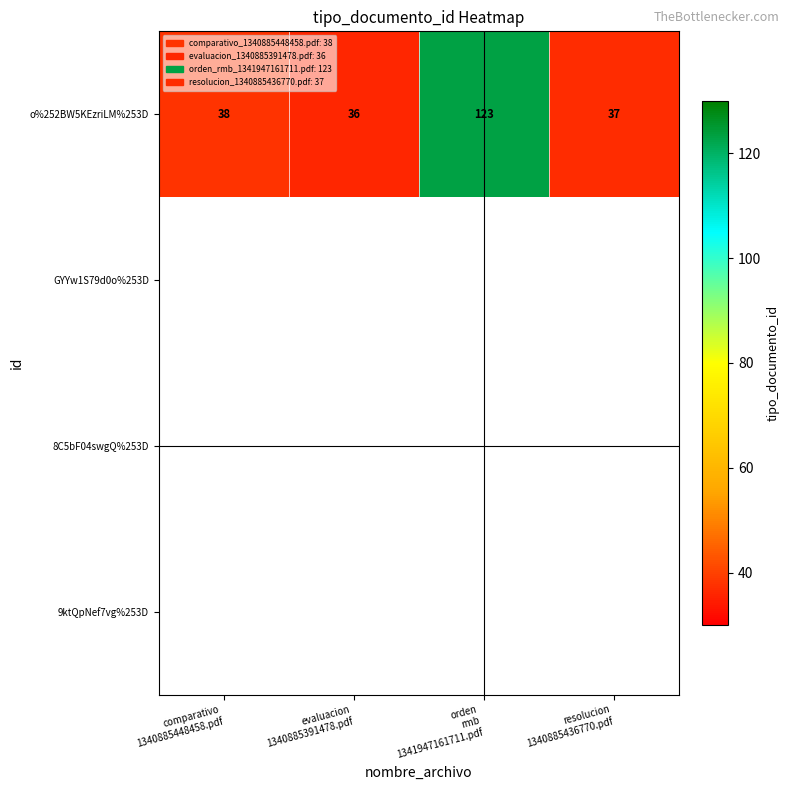

What is the maximum value for o%252BW5KEzriLM%253D?

123